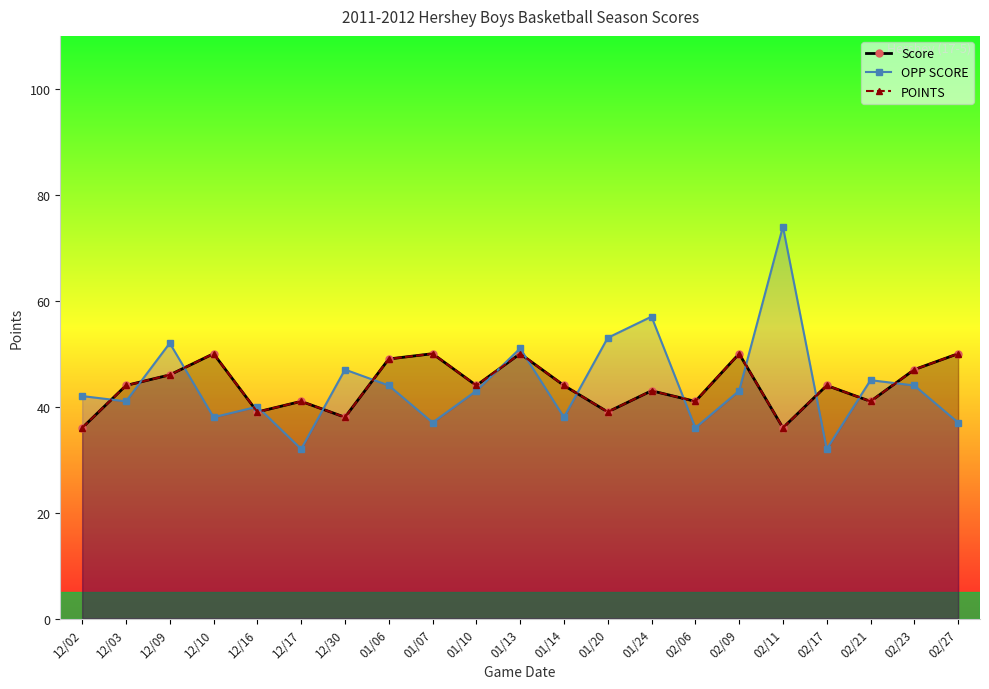

The value of POINTS at 01/06 is 49. True or false?

True